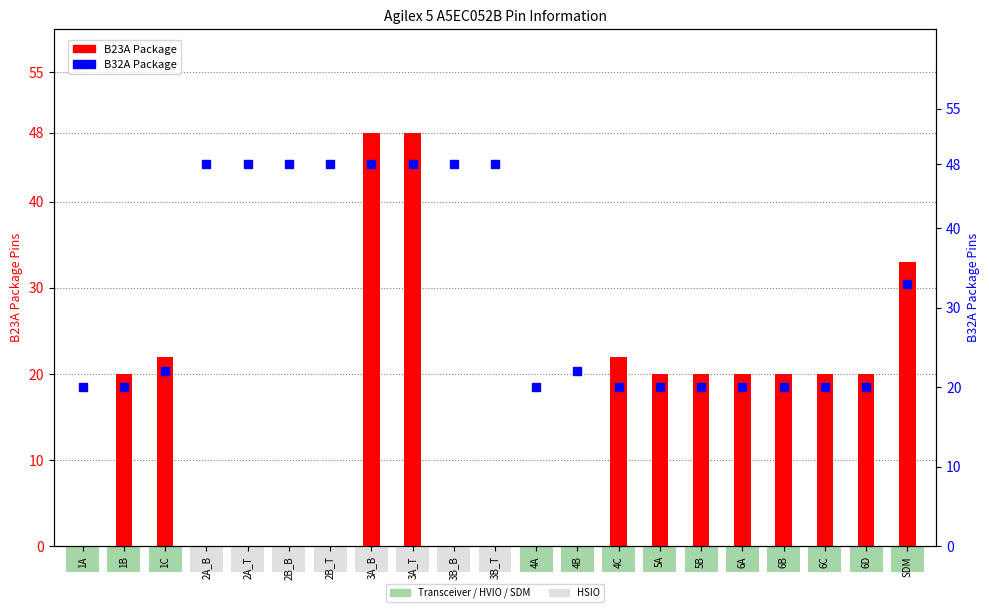

Rank the categories by B23A Package value from highest to lowest.

3A_B, 3A_T, SDM, 1C, 4C, 1B, 5A, 5B, 6A, 6B, 6C, 6D, 1A, 2A_B, 2A_T, 2B_B, 2B_T, 3B_B, 3B_T, 4A, 4B